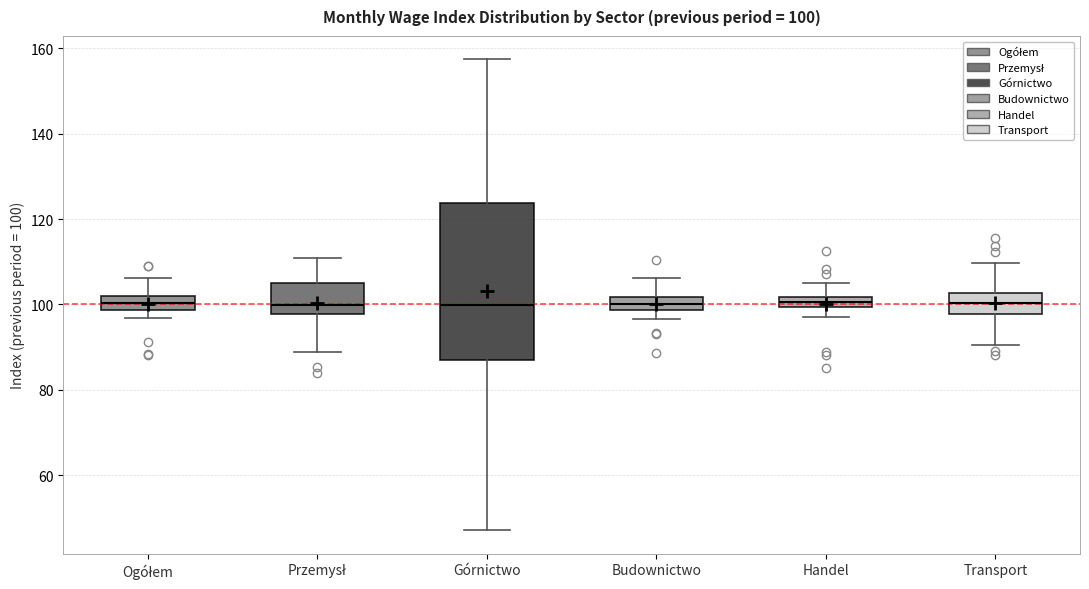

Comparing the boxes themselves (not the whiskers), which one is the tallest?

Górnictwo